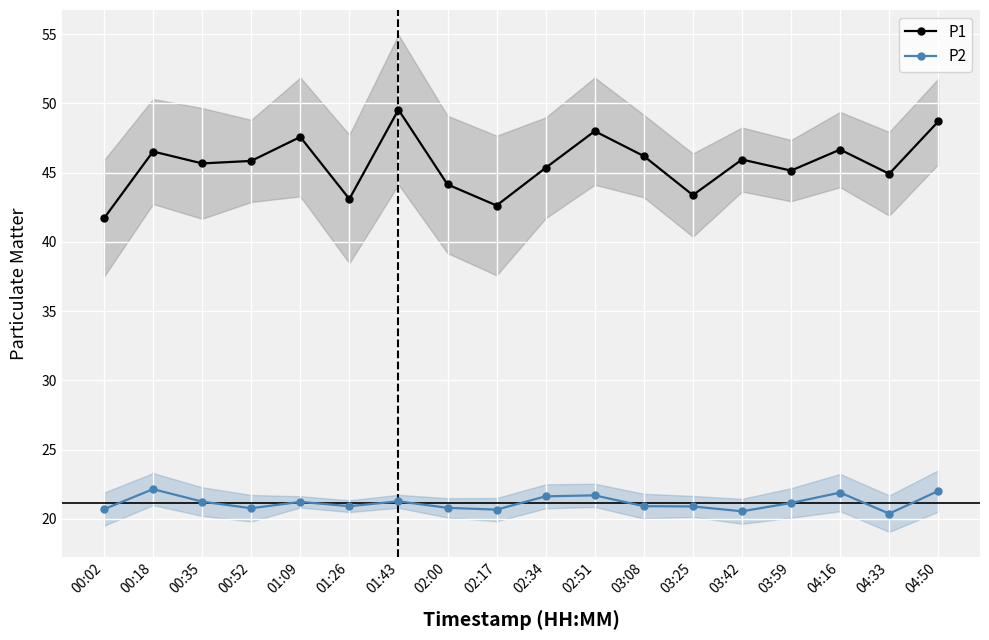

Rank the series at 03:59 from lowest to highest value.

P2, P1